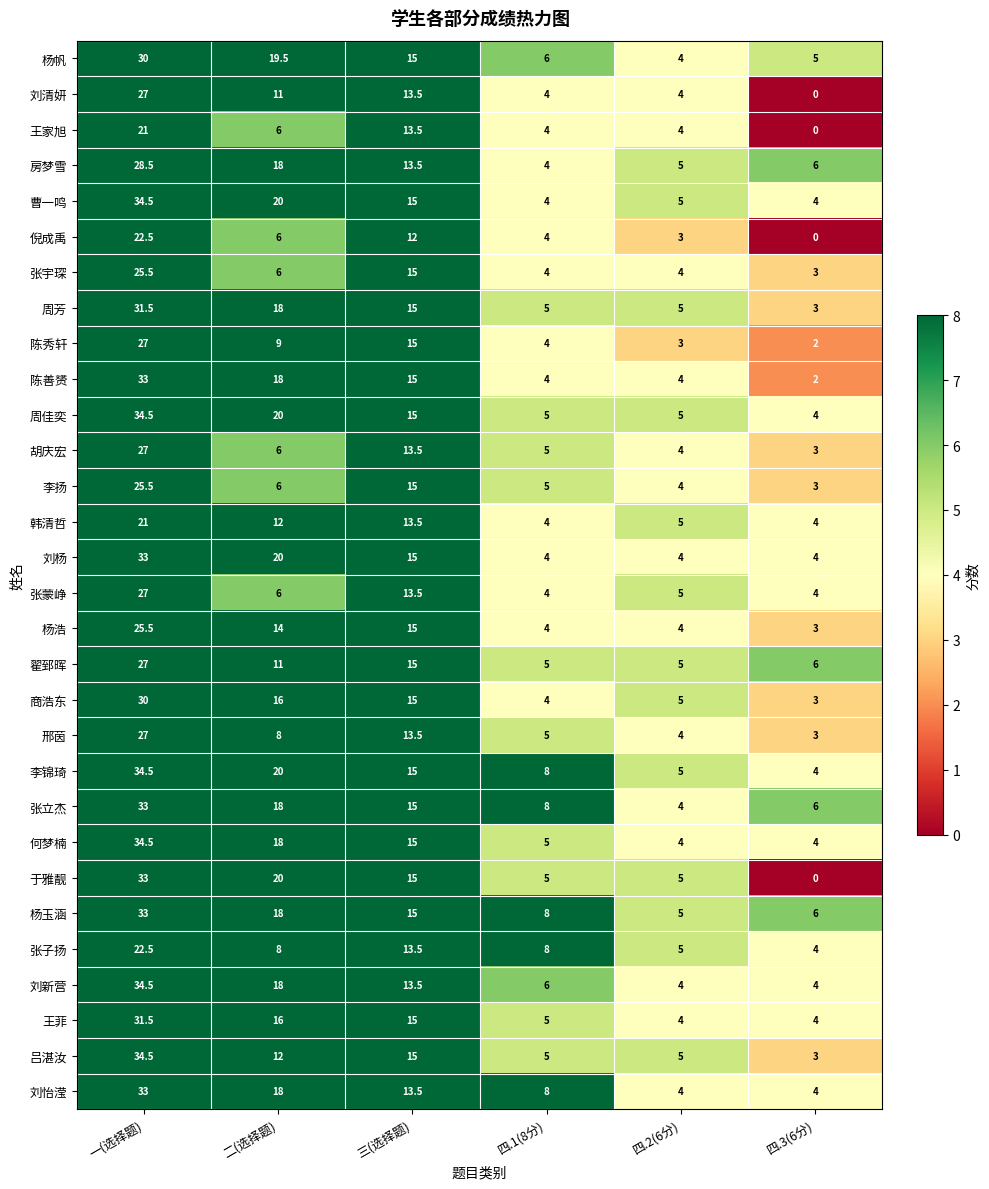

Rank the categories by 杨玉涵 value from lowest to highest.

四.2(6分), 四.3(6分), 四.1(8分), 三(选择题), 二(选择题), 一(选择题)